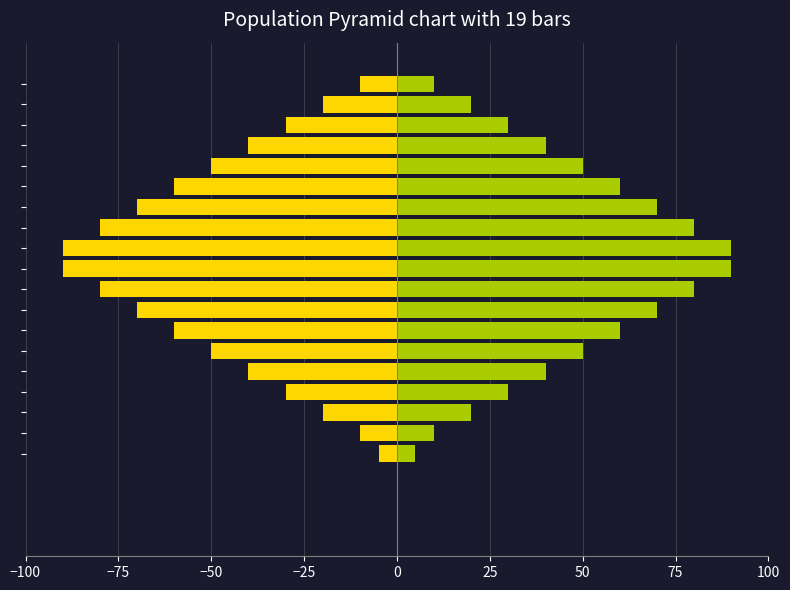

How many bars are there in each group?

2